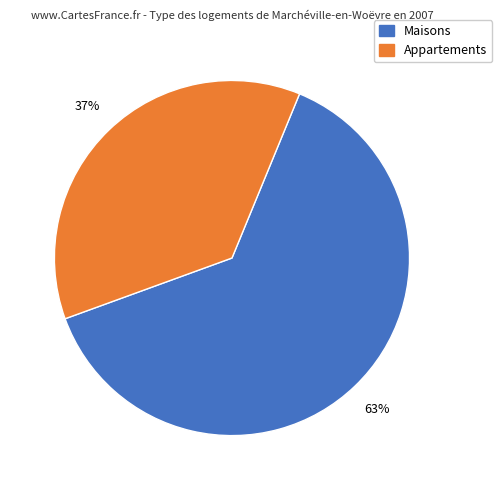

Which has a higher value, Maisons or Appartements?

Maisons